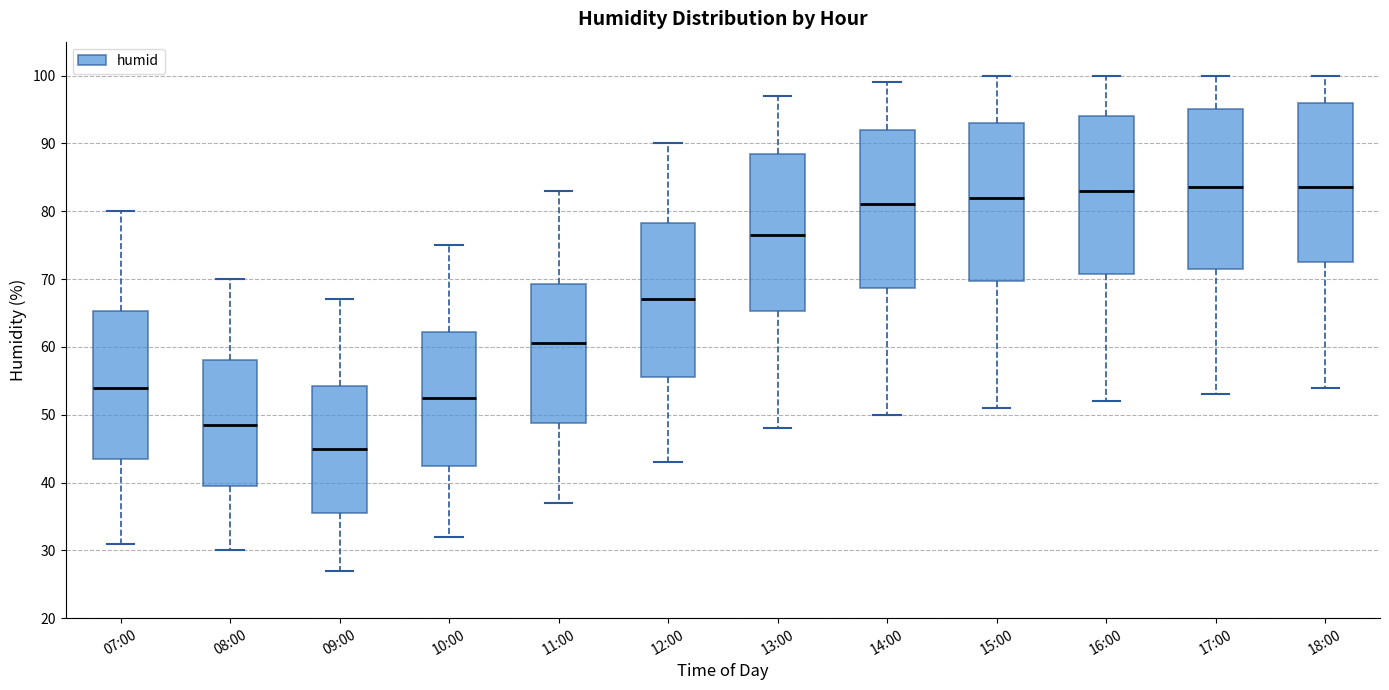

Which box's median line is the lowest?

09:00